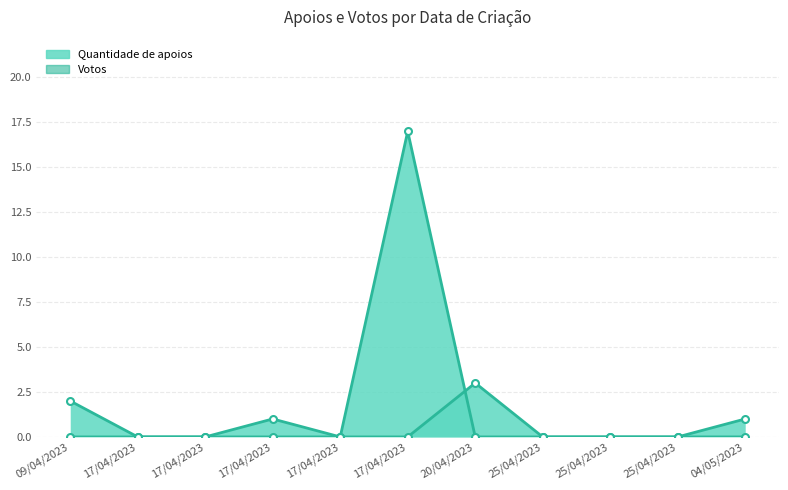

In Quantidade de apoios (line), how many points are higher than both neighbors (excluding endpoints)?

2